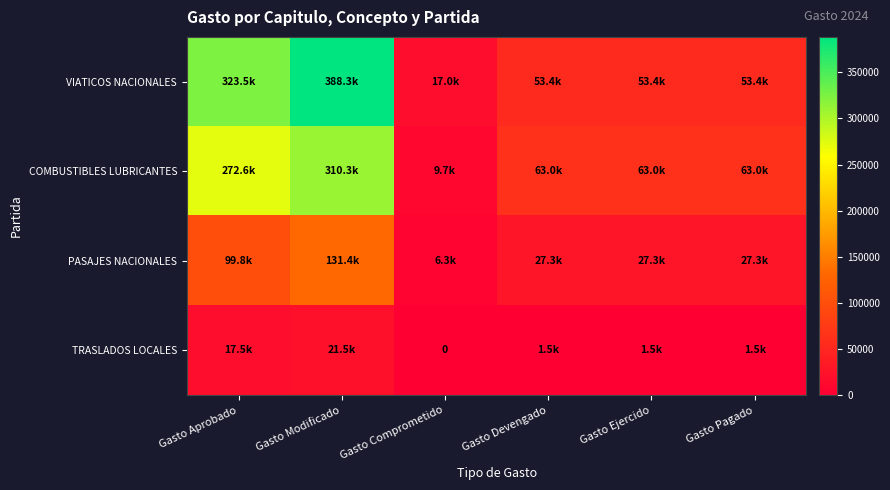

Is it true that PASAJES NACIONALES equals 27305.0 at Gasto Devengado?

True